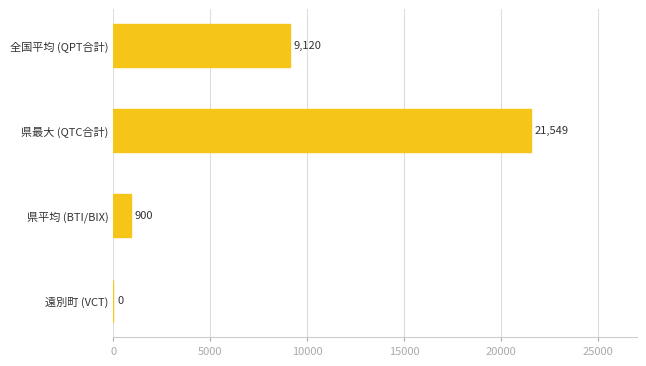

What is the change in value from 遠別町 (VCT) to 全国平均 (QPT合計)?

+9120